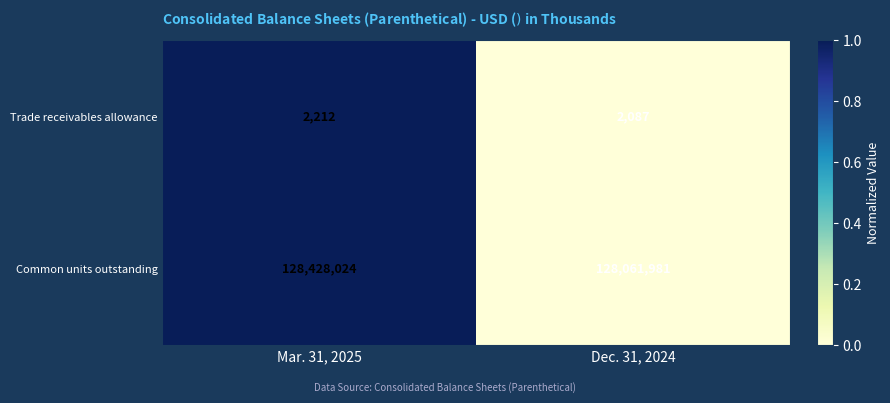

Count the number of categories in the chart.

2